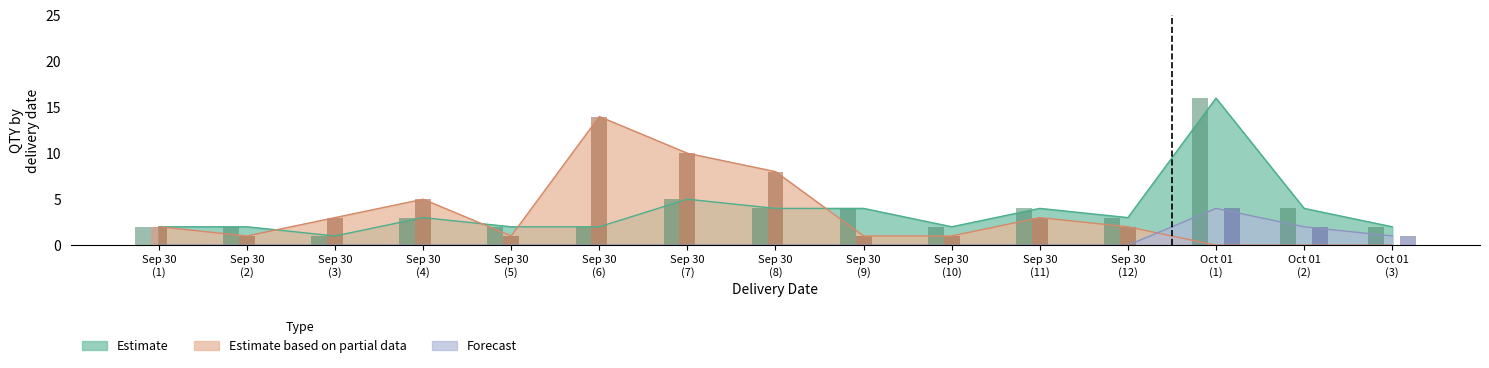

At how many categories does at least one series exceed 10?

2